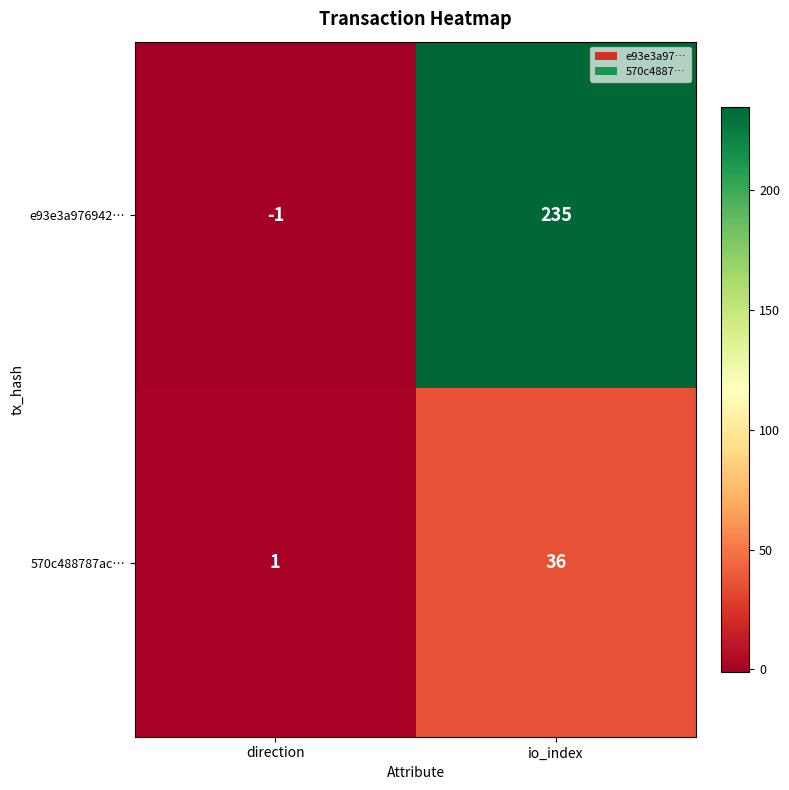

True or false: 570c488787ac… has a value of 47 at io_index.

False